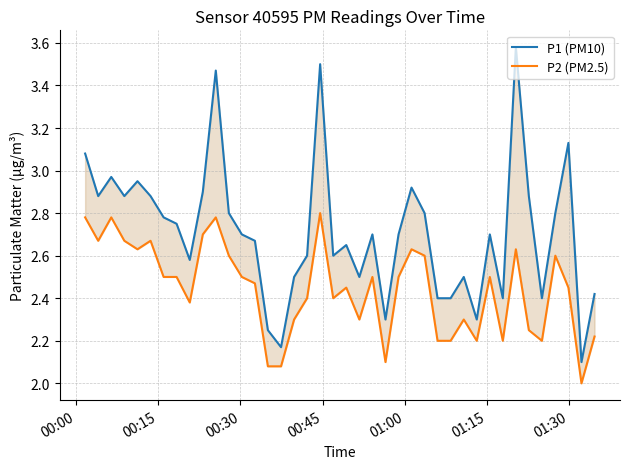

What is the value of the P2 (PM2.5) point at the 6th from the left?

2.7